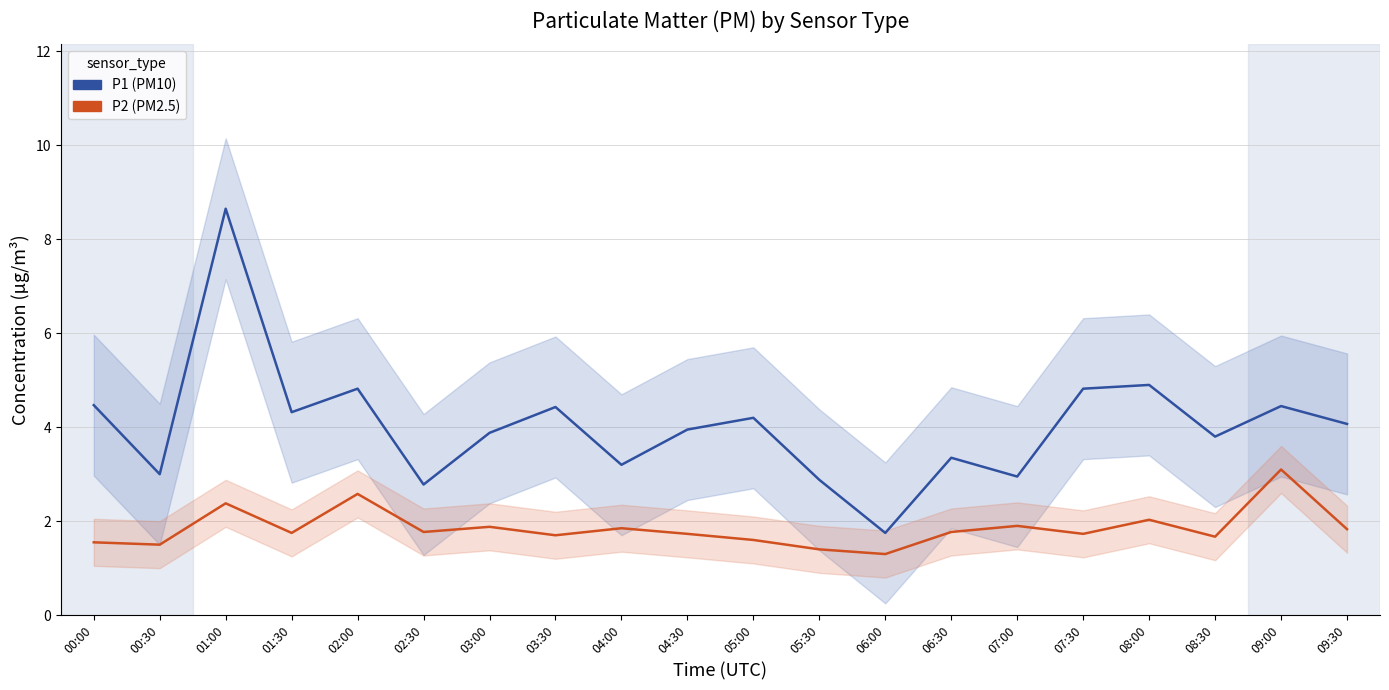

In P2, how many points are lower than both neighbors (excluding endpoints)?

7